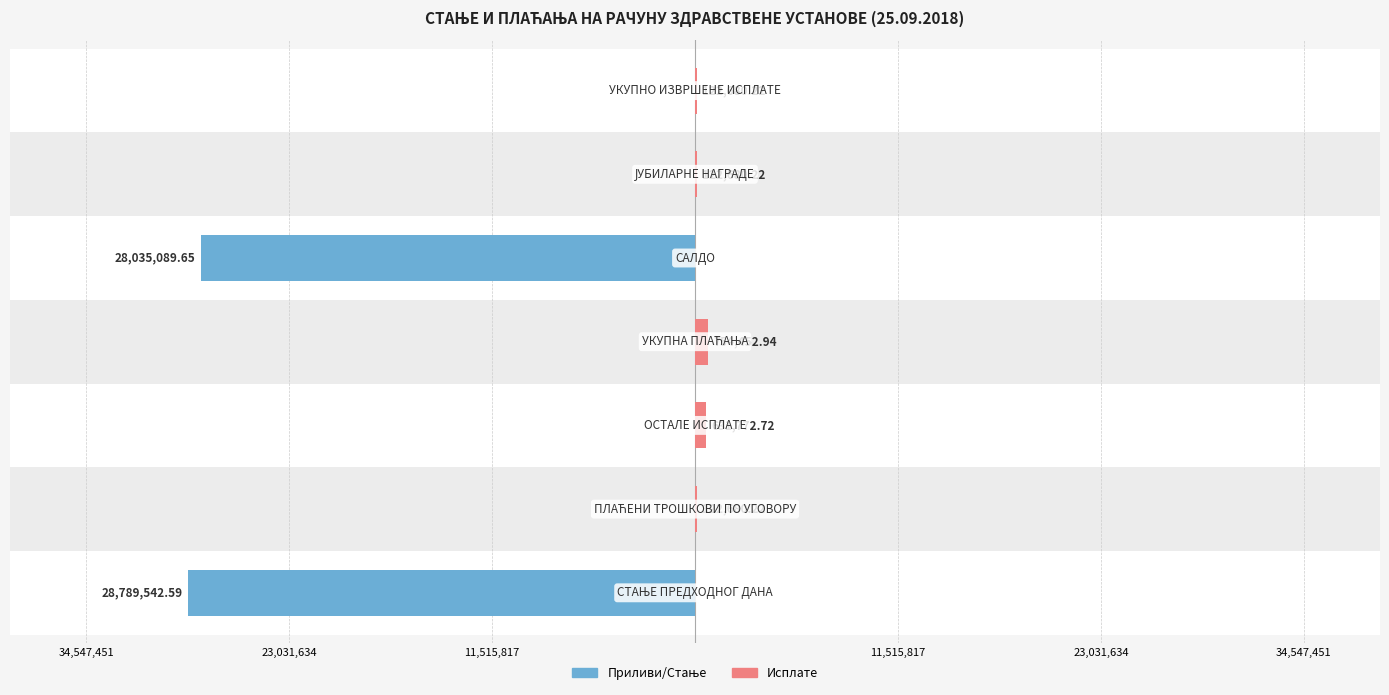

What is the sum of all Приливи/Стање values?

-56824632.2